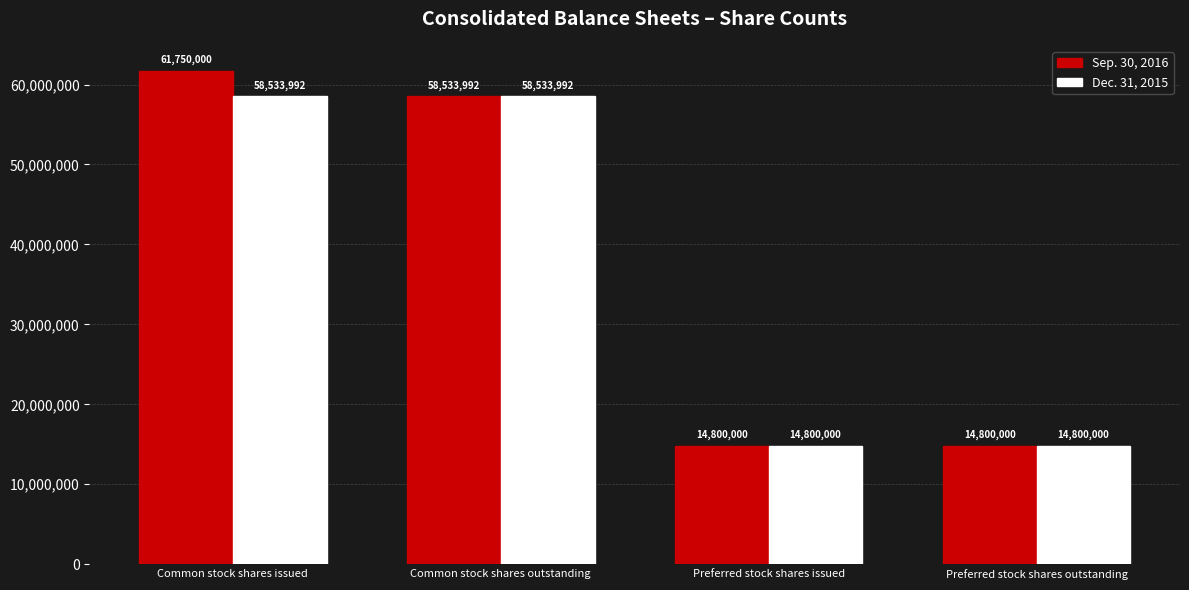

Which series has the largest total across all categories?

Sep. 30, 2016